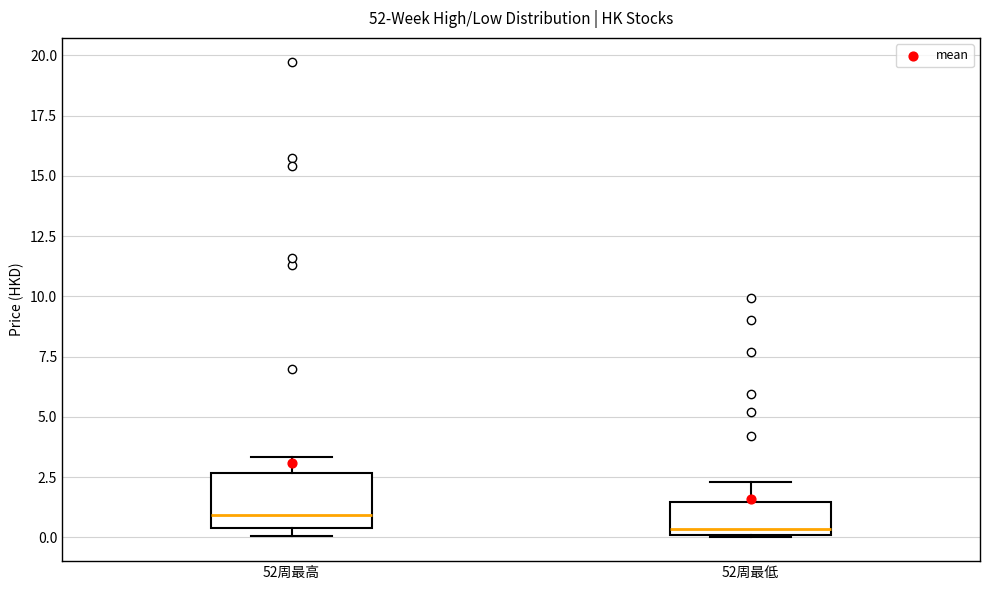

Where is the lower edge of the box for 52周最高 on the y-axis? The values are not printed on the chart, so give them approximately, as read against the axis.

0.5